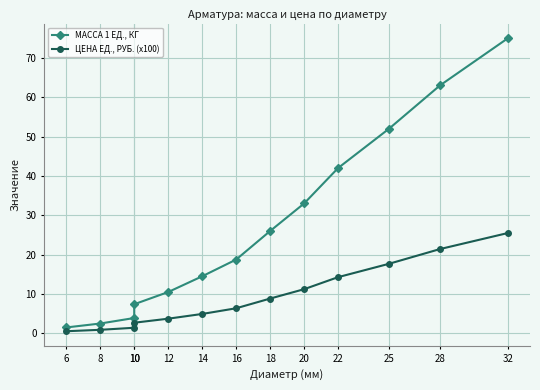

True or false: ЦЕНА ЕД., РУБ. (x100) and МАССА 1 ЕД., КГ cross at least once.

False